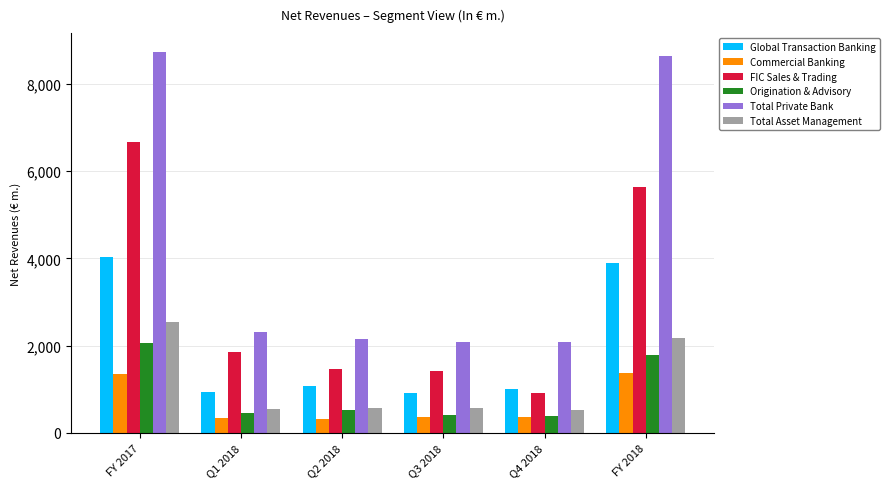

What position from the right is Q4 2018?

2